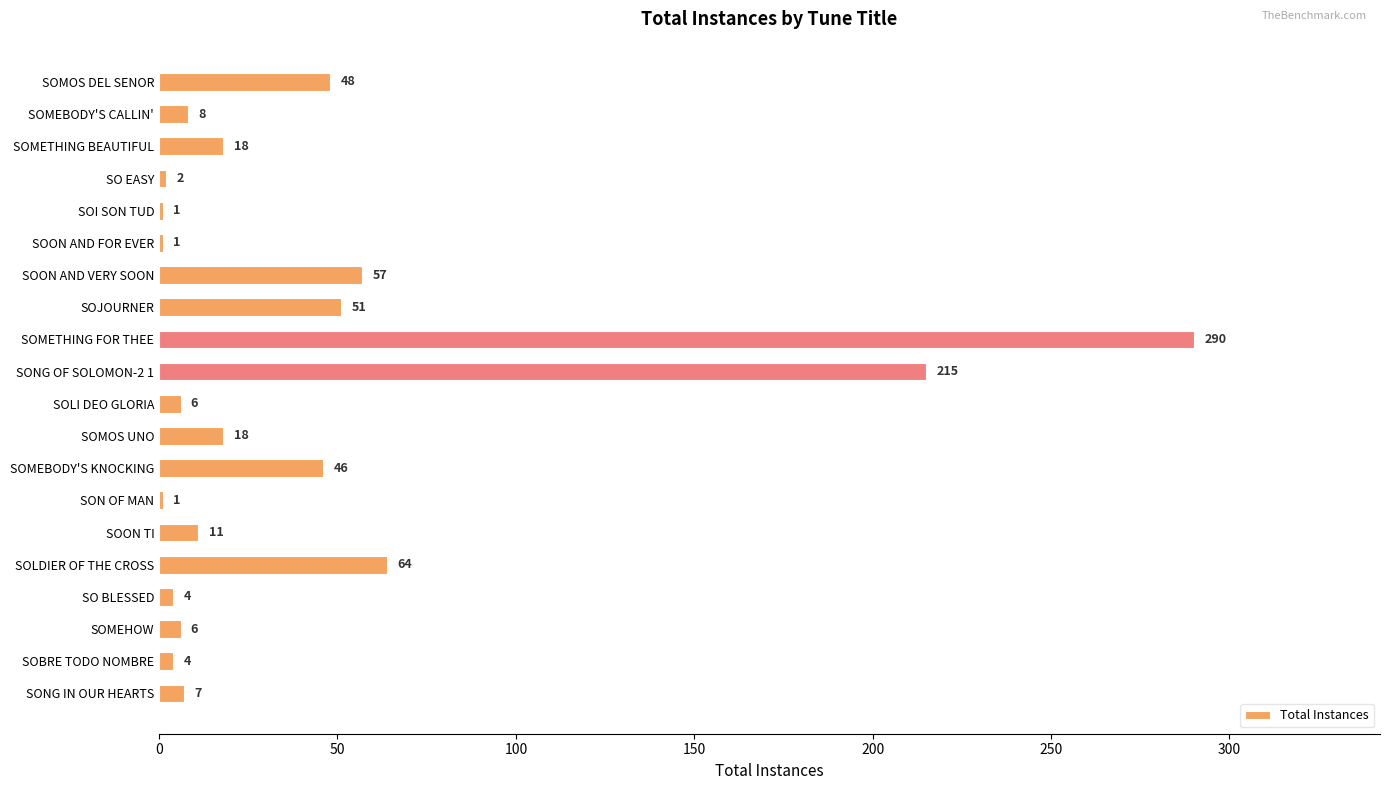

Is it true that the value at SOON TI is 11?

True